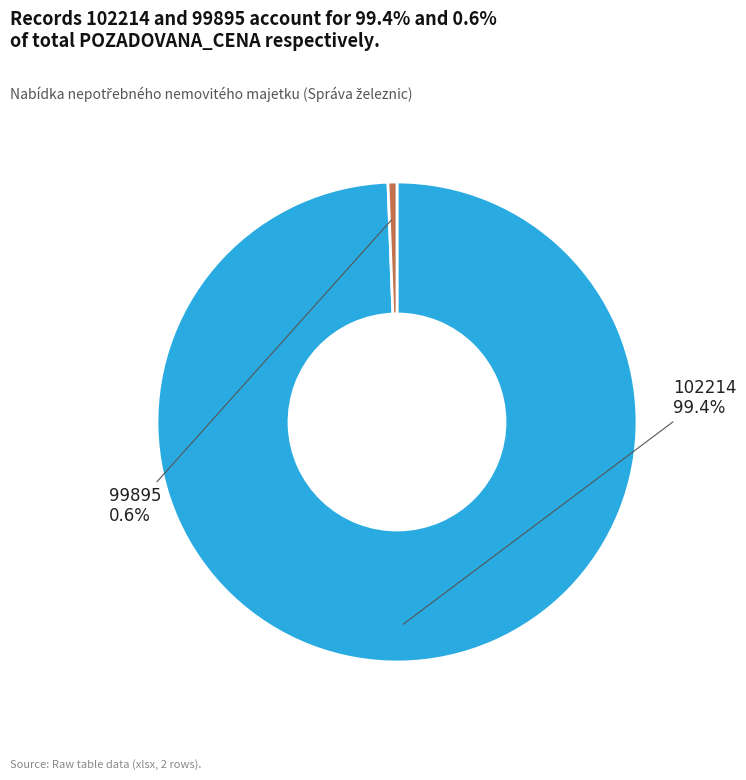

The 102214 slice represents 99% of the pie. True or false?

True